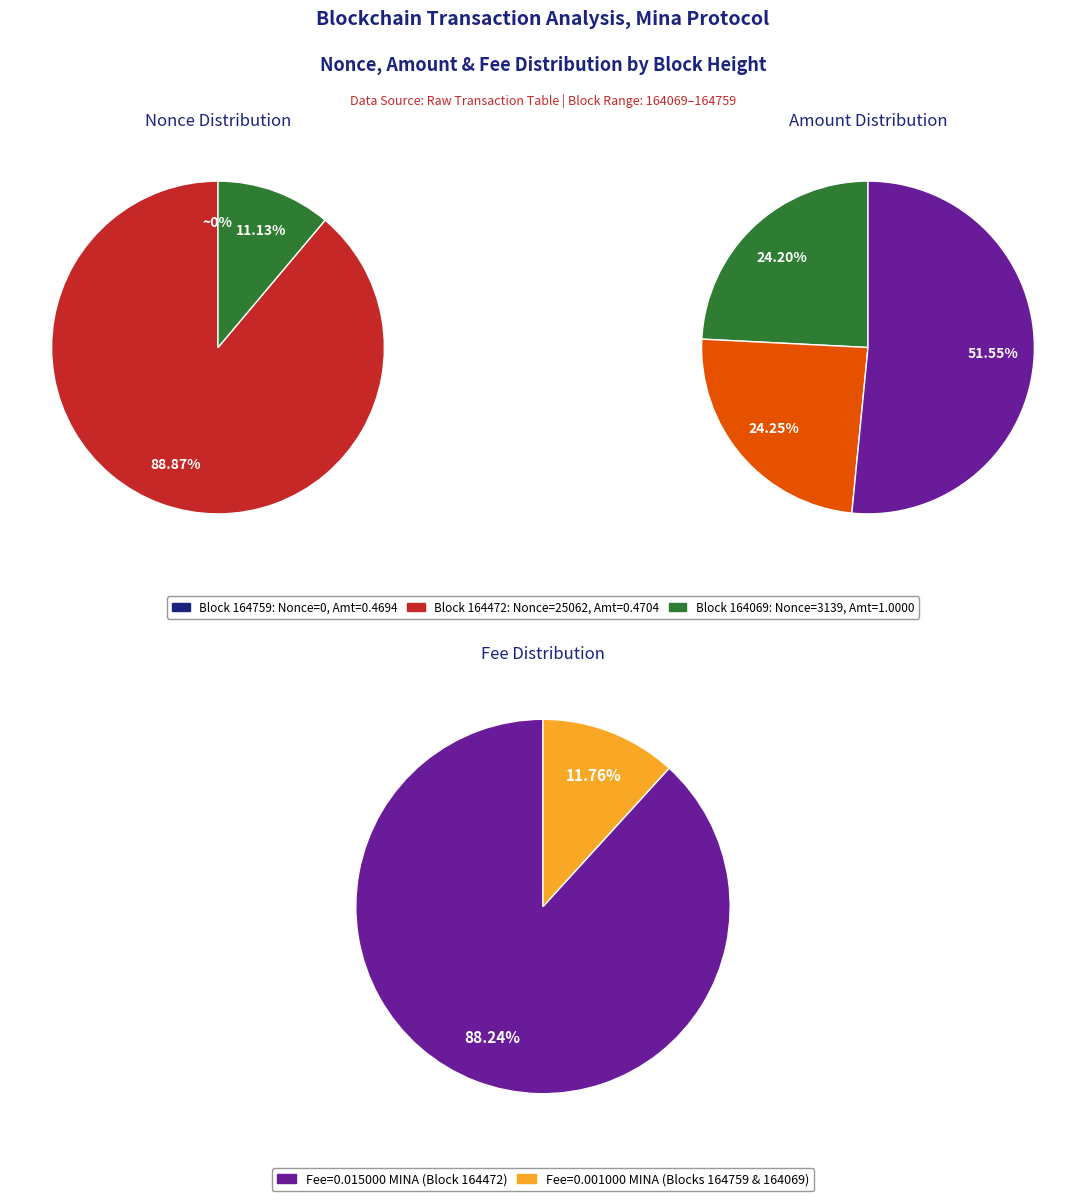

Rank the categories by value from lowest to highest.

164759, 164069, 164472